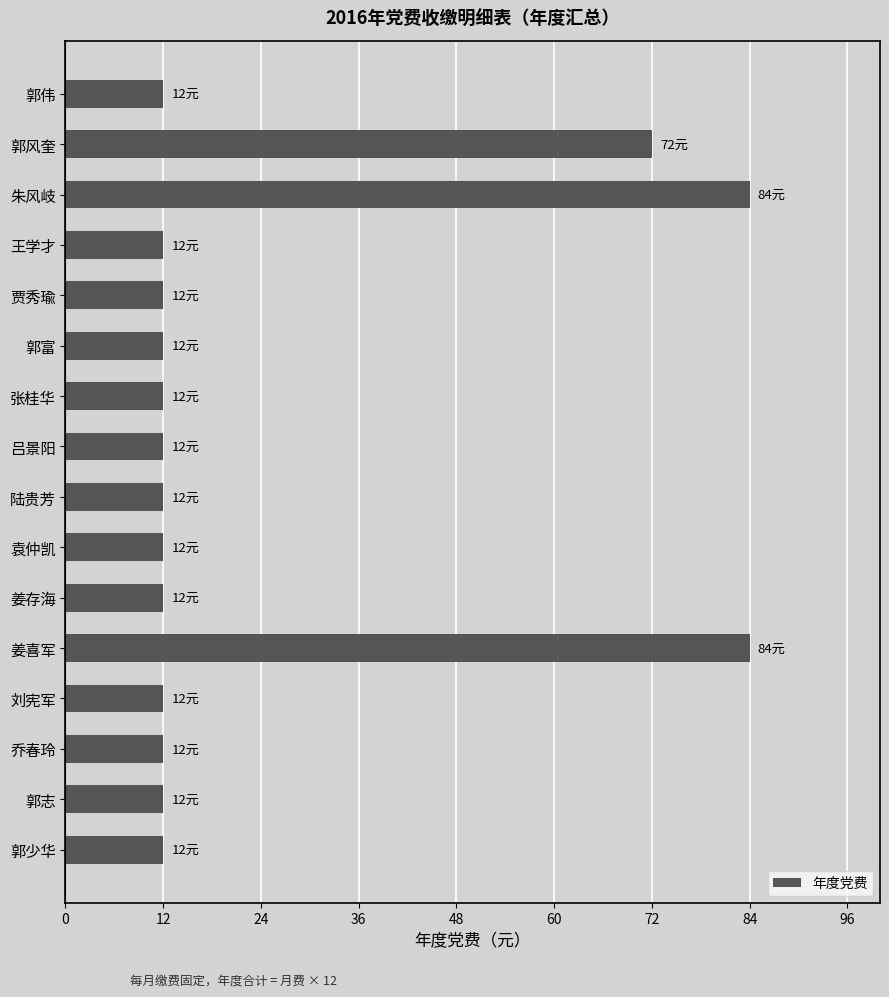

Are the bars horizontal?

Yes